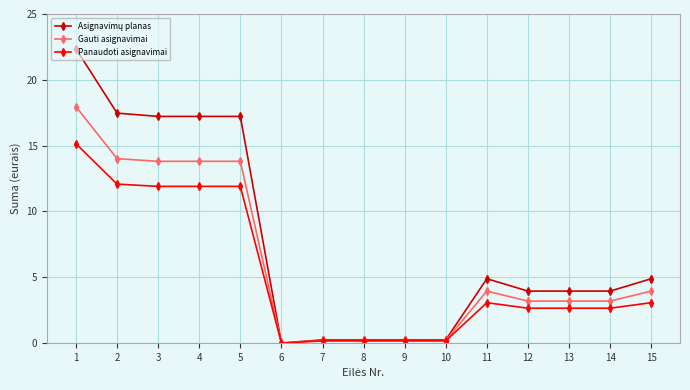

What is the spread (max minus min) of values at 2?

5.4